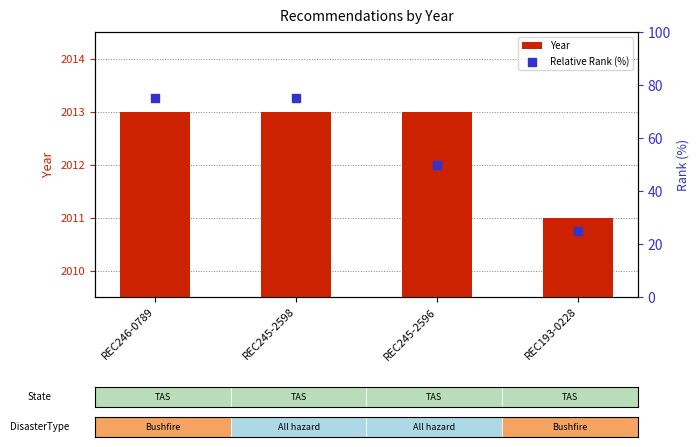

Which series has the widest spread of Y values?

Relative Rank (%)